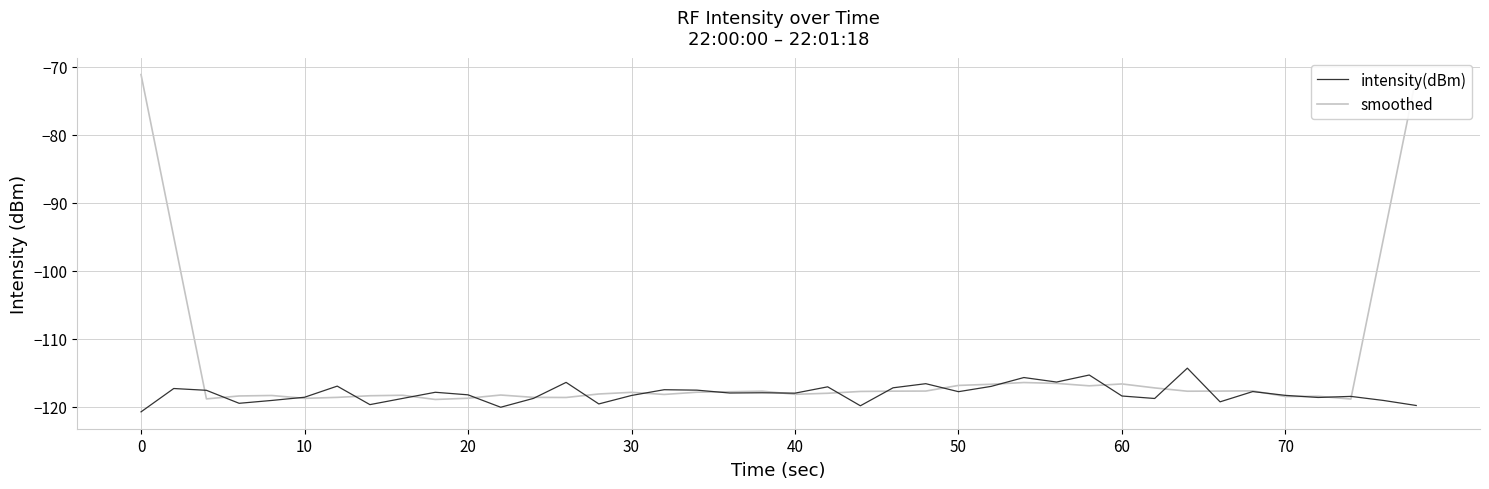

Which series has the largest total across all categories?

smoothed